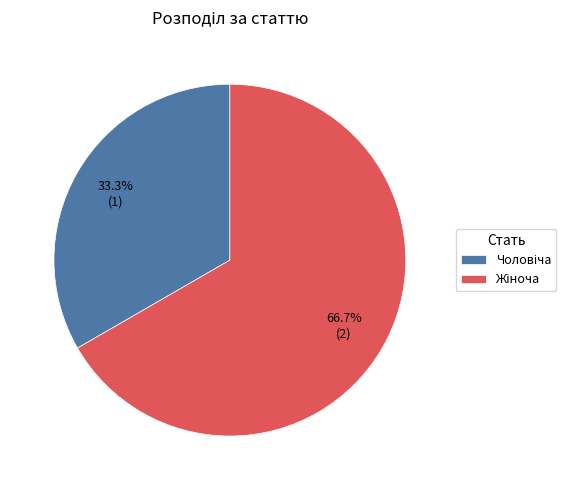

Is there any slice that represents more than half of the pie?

Yes